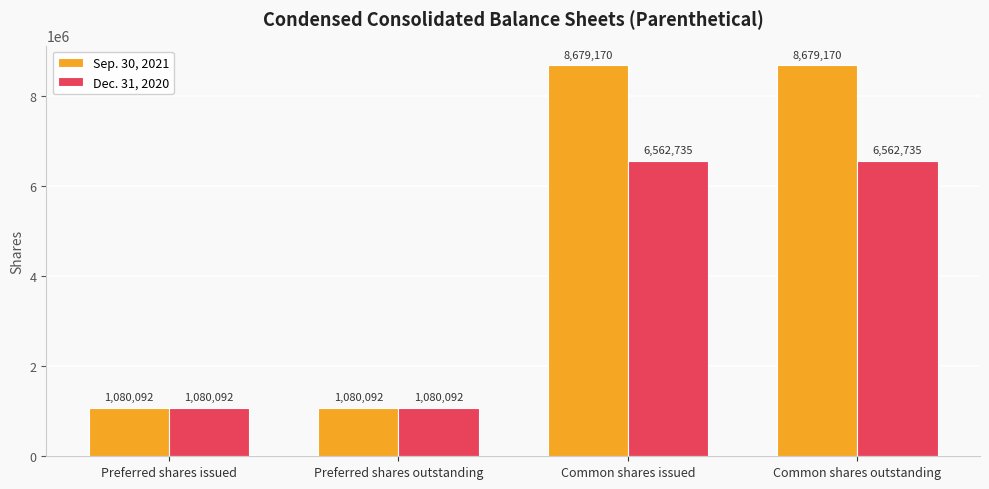

The Sep. 30, 2021 series shows 412587 at Preferred shares outstanding. True or false?

False